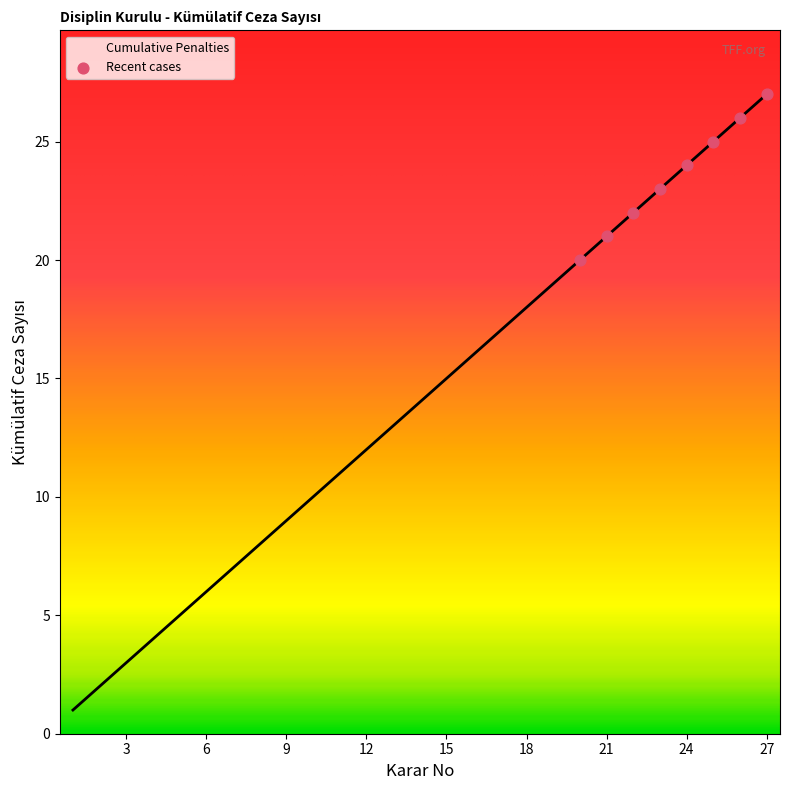

What is the difference between the maximum and minimum values?

26